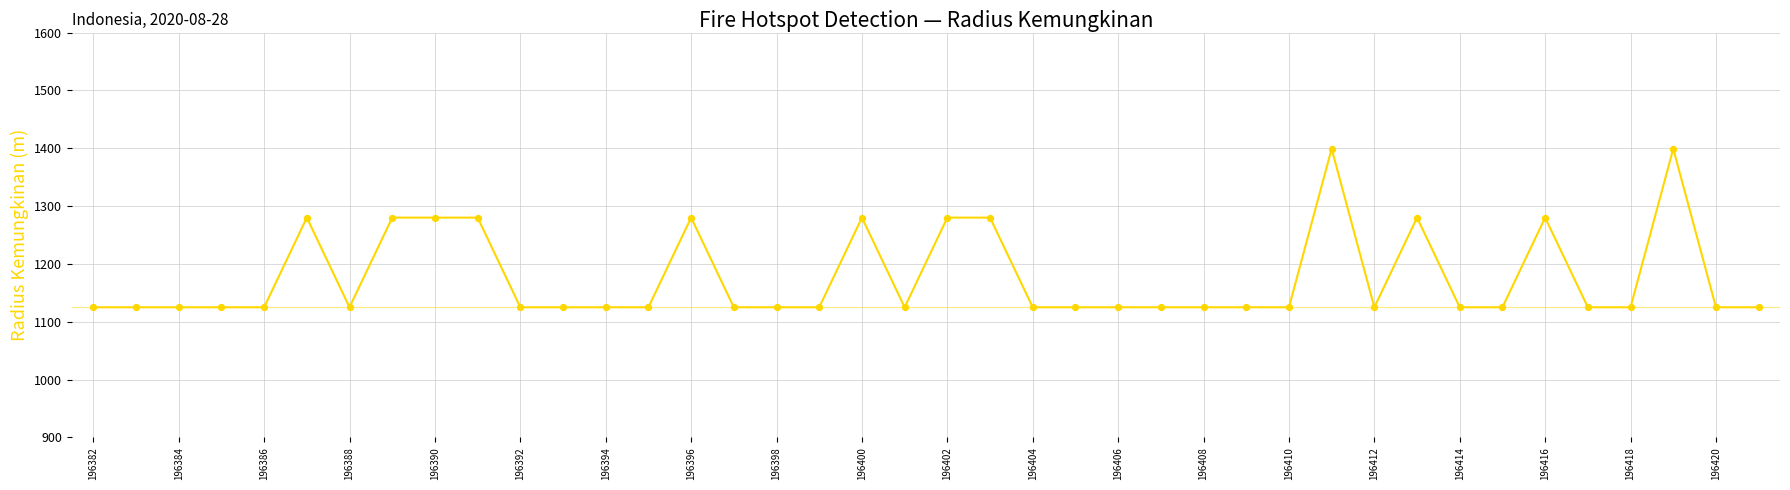

What is the minimum value shown in the chart?

1125